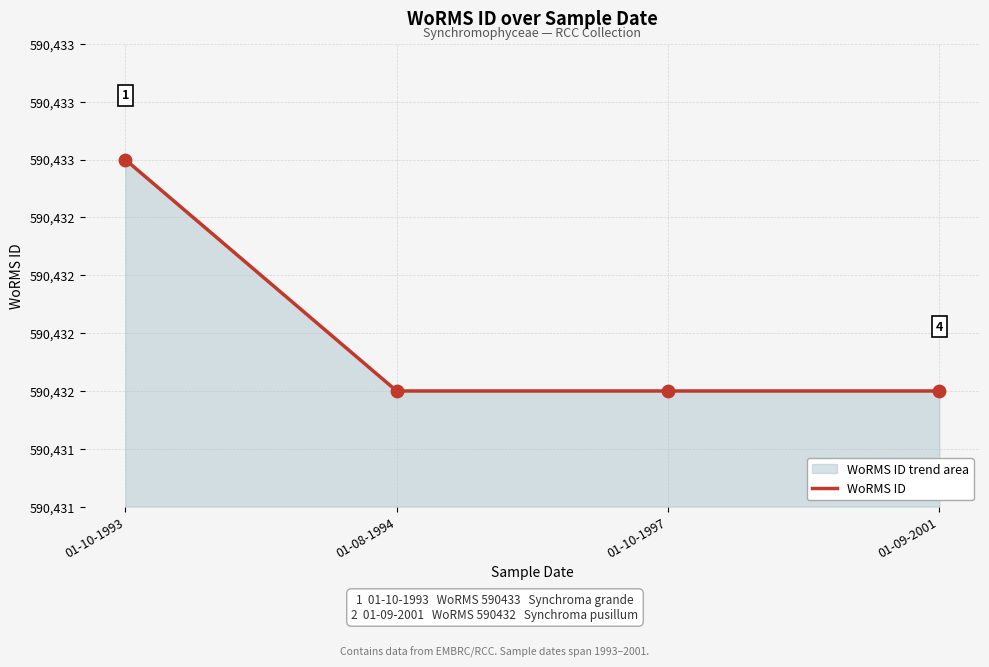

What is the change in value from 01-10-1993 to 01-10-1997?

-1